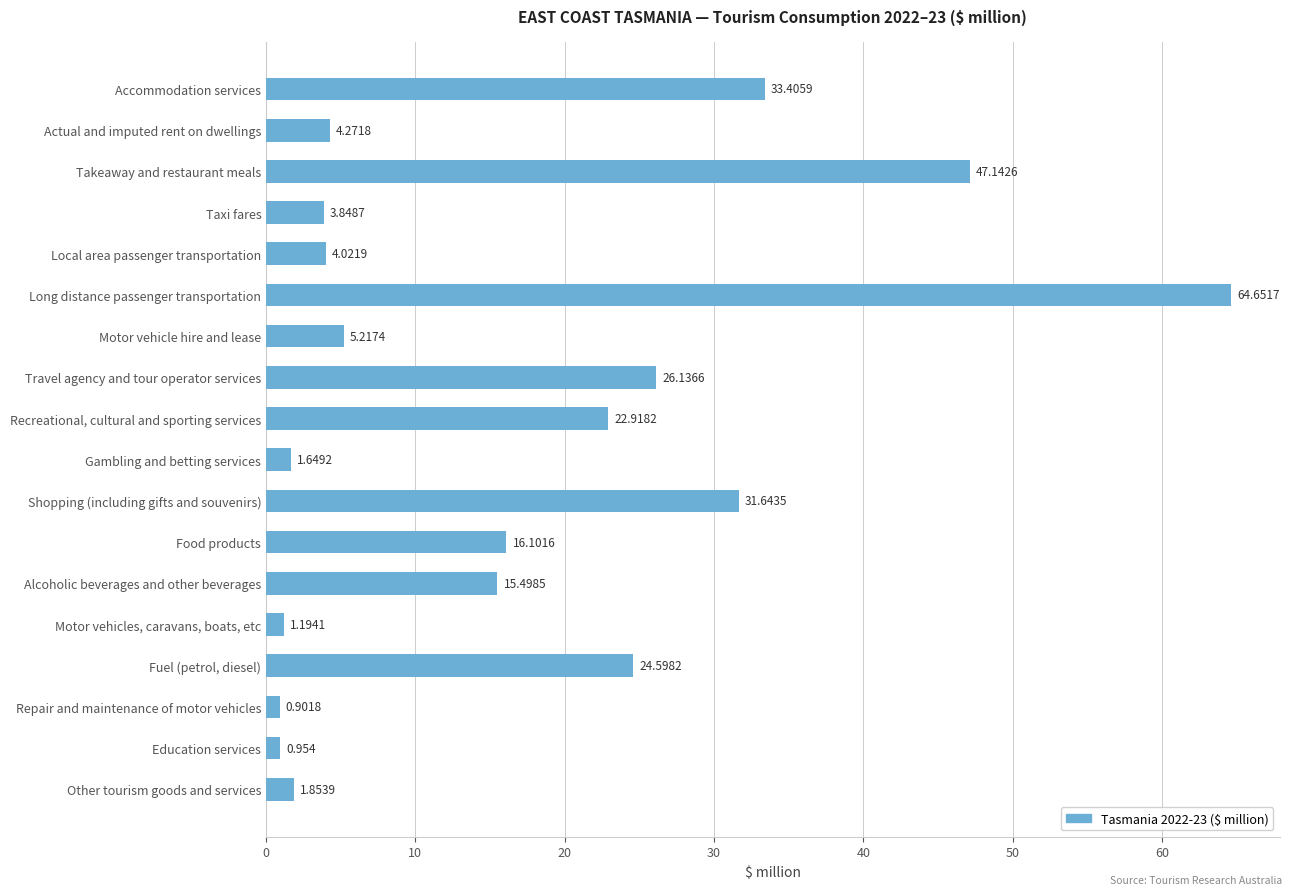

Which has a higher value, Travel agency and tour operator services or Other tourism goods and services?

Travel agency and tour operator services